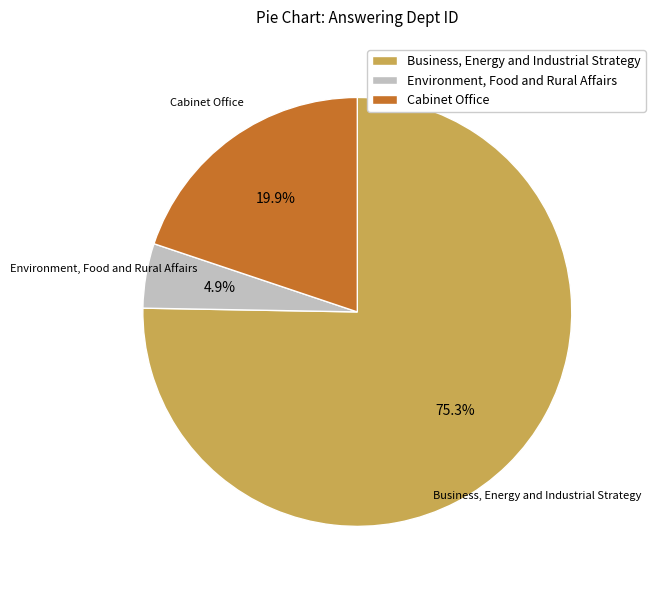

Which slice is the smallest?

Environment, Food and Rural Affairs